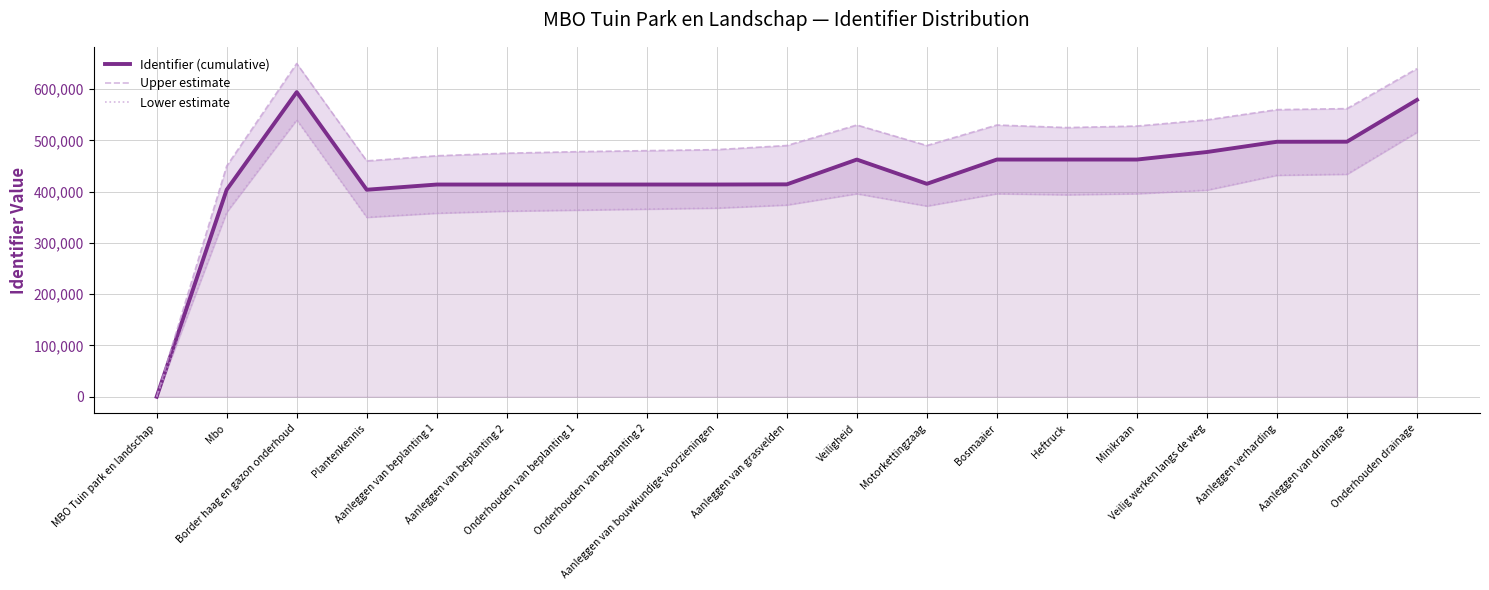

True or false: Identifier (cumulative) and Lower estimate intersect in this chart.

False